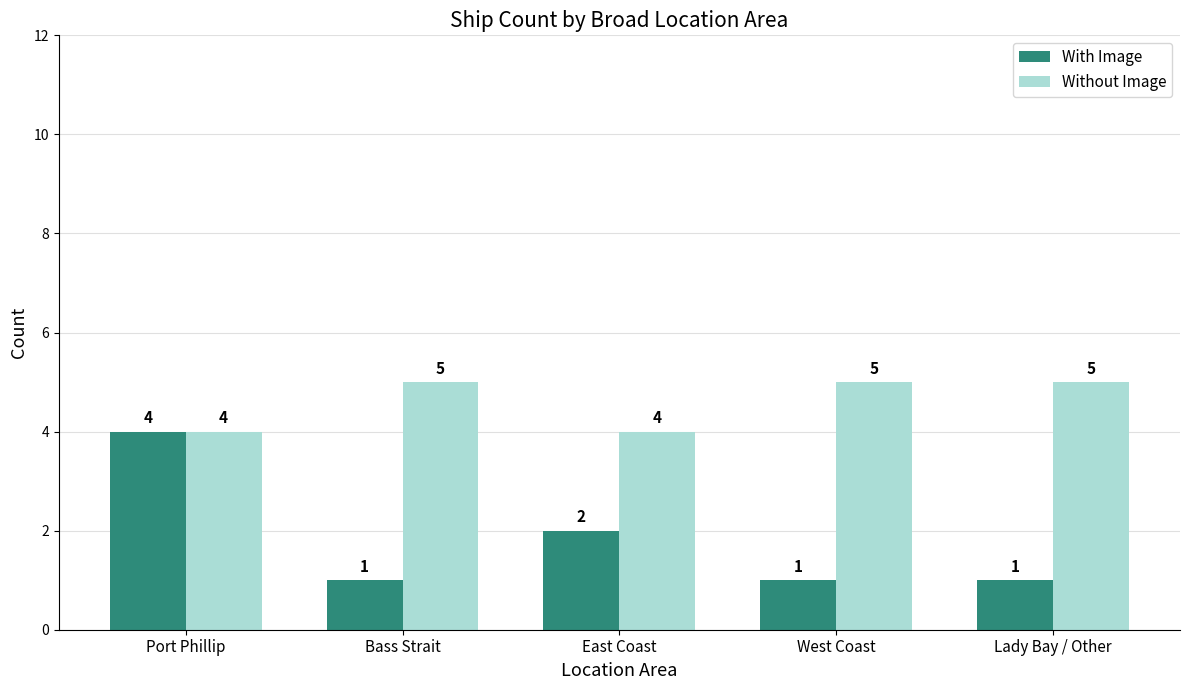

What is the difference between the second highest and minimum values in the With Image series?

1